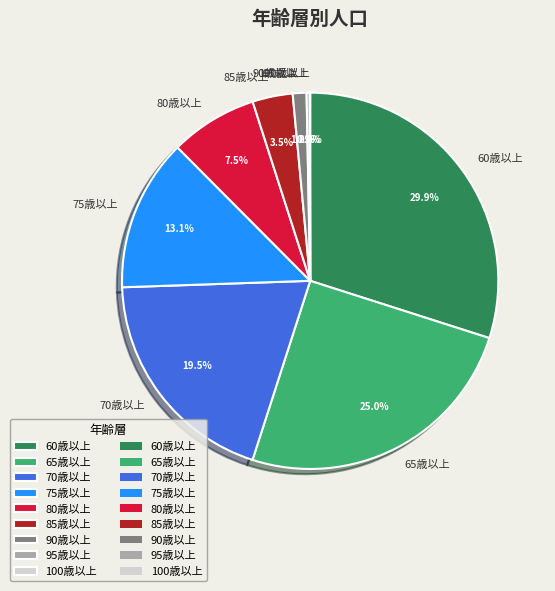

Between 70歳以上 and 75歳以上, which is larger?

70歳以上